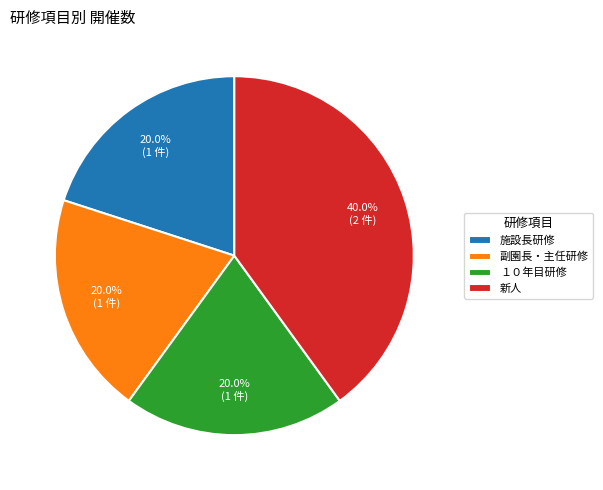

To the nearest percent, what is the difference between the largest and smallest slice percentages?

20%